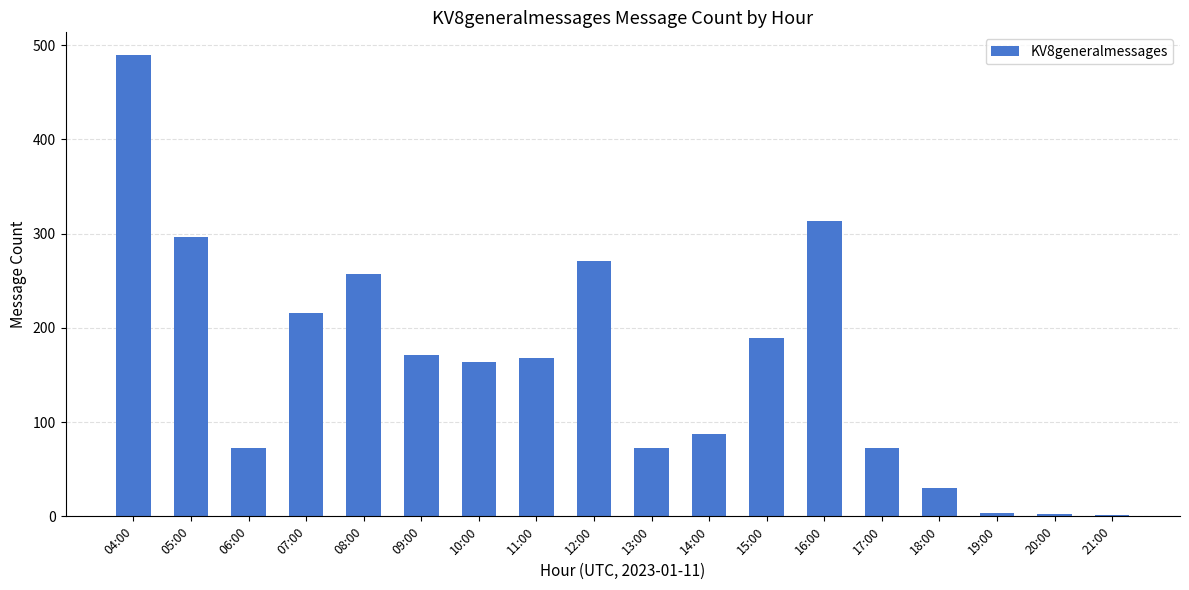

Where is the data nearest to the value 245?

08:00